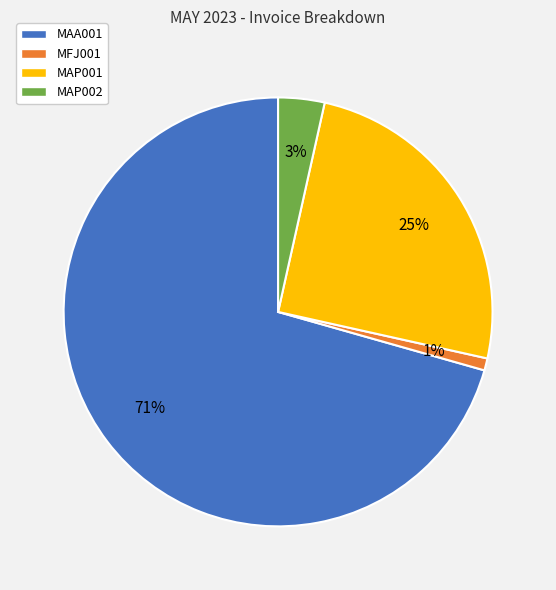

Which category has the biggest portion of the pie?

MAA001